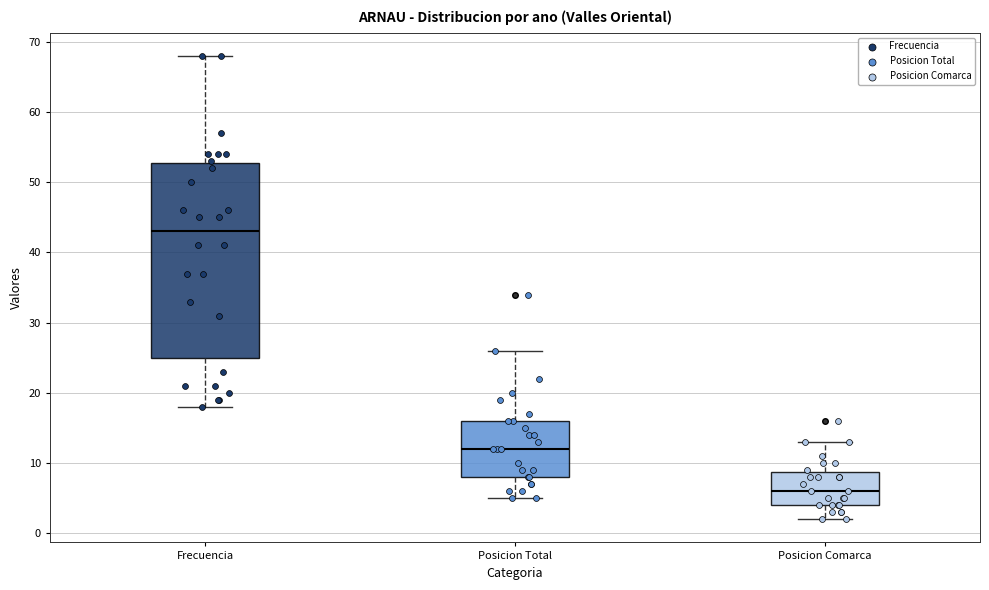

Where does the lower whisker of the box for Posicion Comarca end on the y-axis? The values are not printed on the chart, so give them approximately, as read against the axis.

2